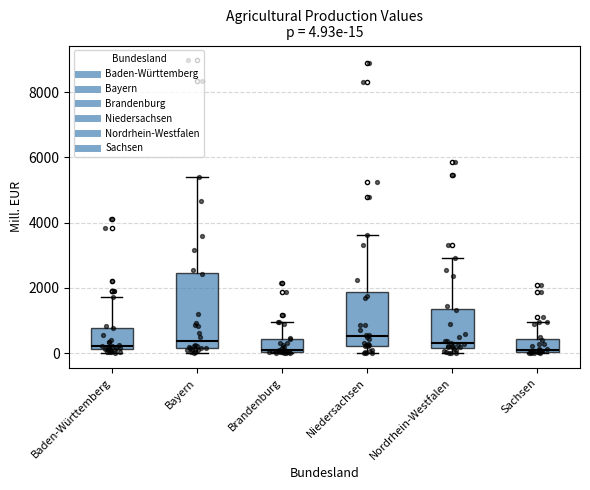

Comparing the boxes themselves (not the whiskers), which one is the tallest?

Bayern